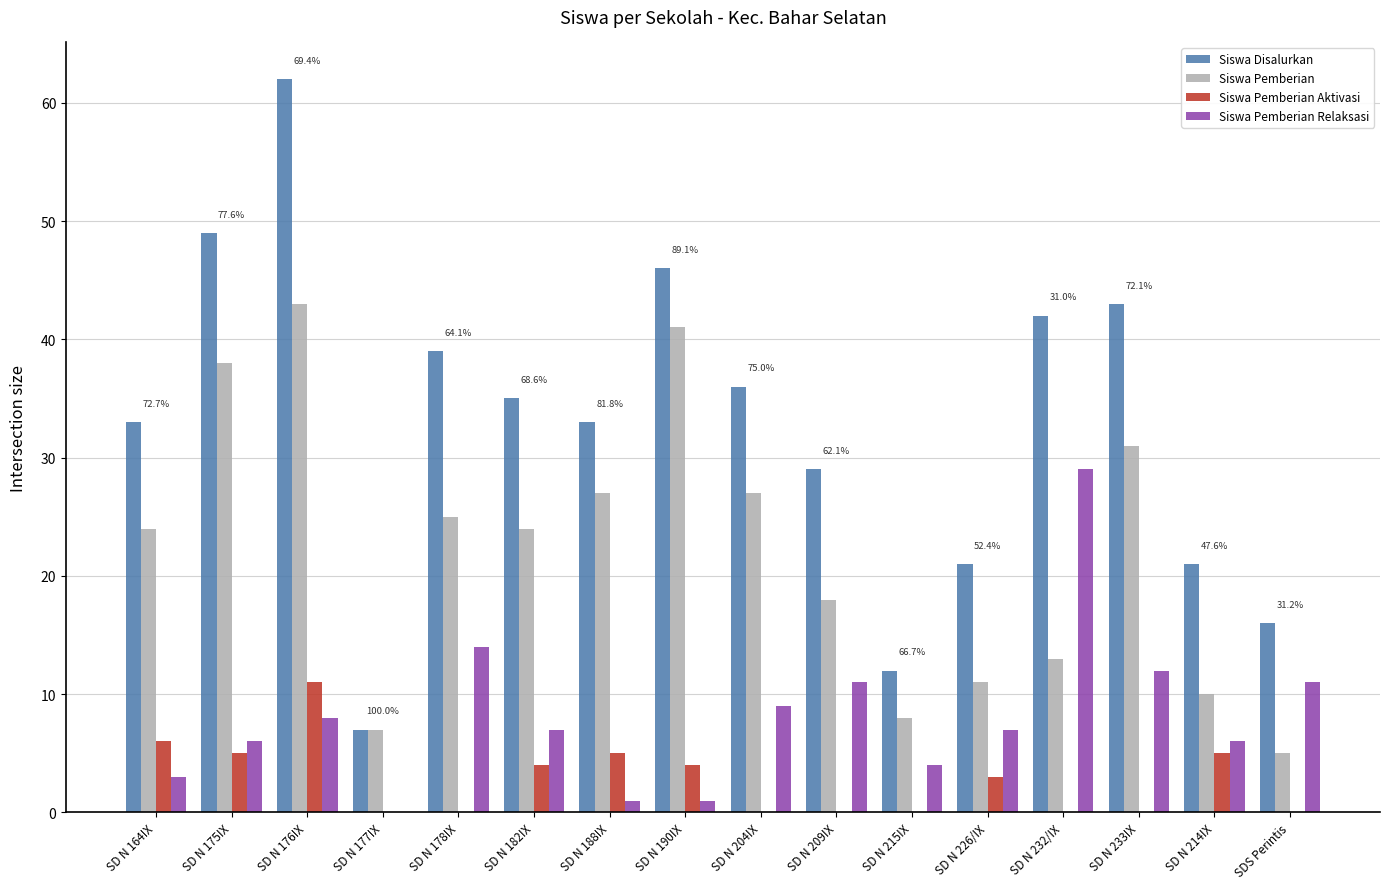

What is the total value across all series at SD N 178IX?

78